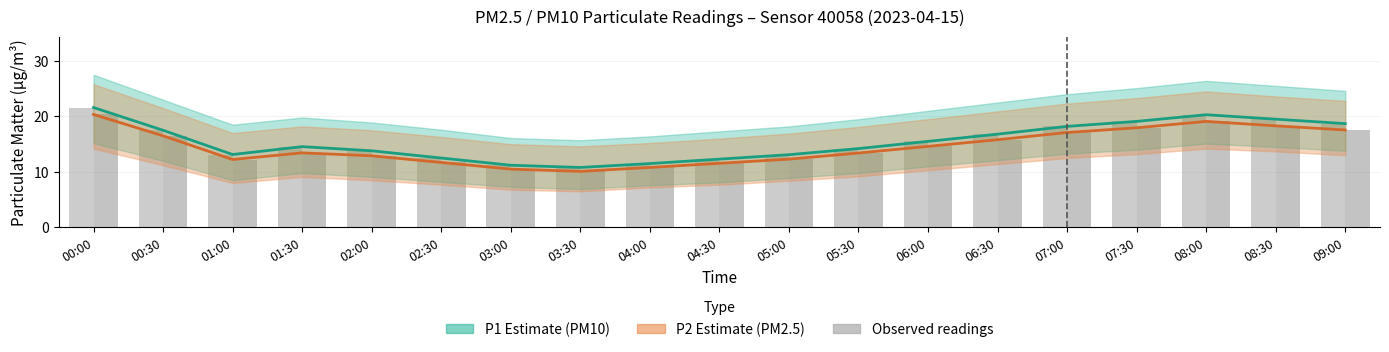

Does the chart contain any negative values?

No